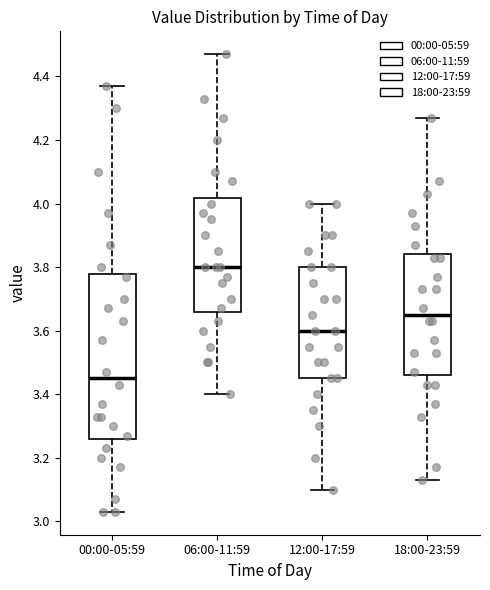

Reading left to right, read every box against the y-axis: the position of its median line, the range the box covers, and the ends of its whiskers. The values are not printed on the chart, so give them approximately, as read against the axis.

00:00-05:59: median 3.46, box 3.26 to 3.78, whiskers 3.04 to 4.38
06:00-11:59: median 3.80, box 3.66 to 4.02, whiskers 3.40 to 4.48
12:00-17:59: median 3.60, box 3.46 to 3.80, whiskers 3.10 to 4.00
18:00-23:59: median 3.66, box 3.46 to 3.84, whiskers 3.14 to 4.28